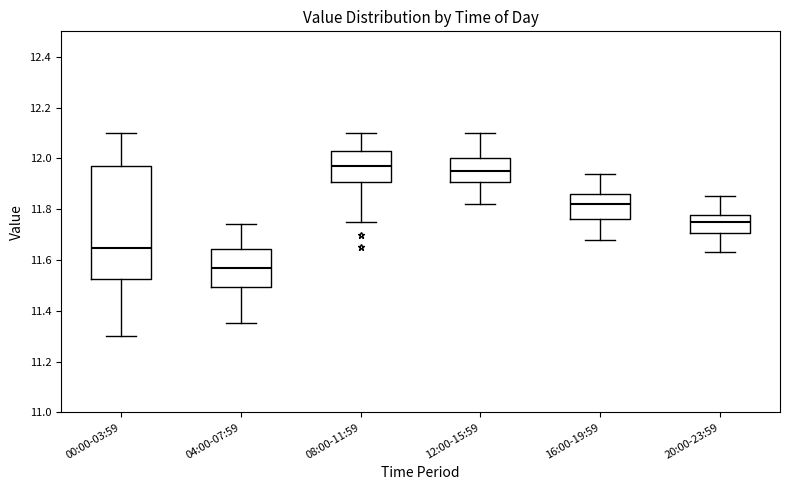

Reading left to right, read every box against the y-axis: the position of its median line, the range the box covers, and the ends of its whiskers. The values are not printed on the chart, so give them approximately, as read against the axis.

00:00-03:59: median 11.64, box 11.52 to 11.98, whiskers 11.30 to 12.10
04:00-07:59: median 11.58, box 11.50 to 11.64, whiskers 11.36 to 11.74
08:00-11:59: median 11.98, box 11.90 to 12.04, whiskers 11.76 to 12.10
12:00-15:59: median 11.96, box 11.90 to 12.00, whiskers 11.82 to 12.10
16:00-19:59: median 11.82, box 11.76 to 11.86, whiskers 11.68 to 11.94
20:00-23:59: median 11.76, box 11.70 to 11.78, whiskers 11.64 to 11.86